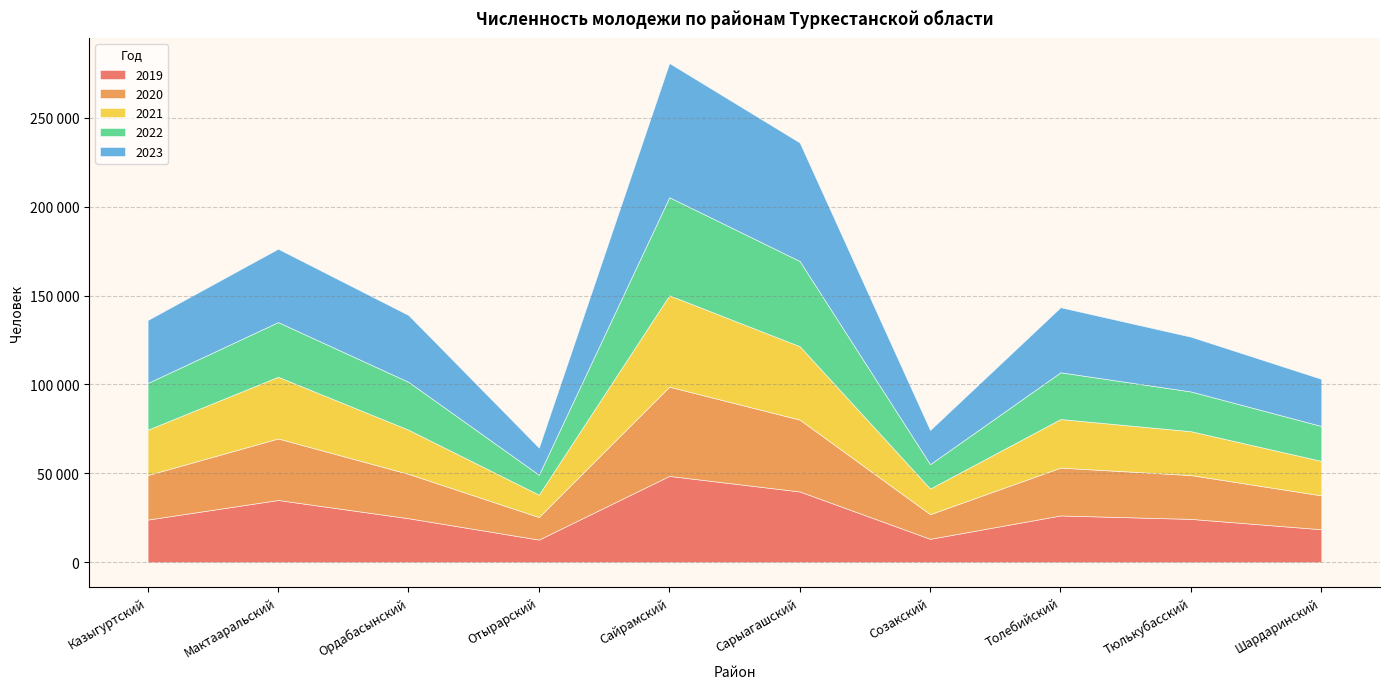

Is it true that 2019 equals 23971 at Казыгуртский?

True